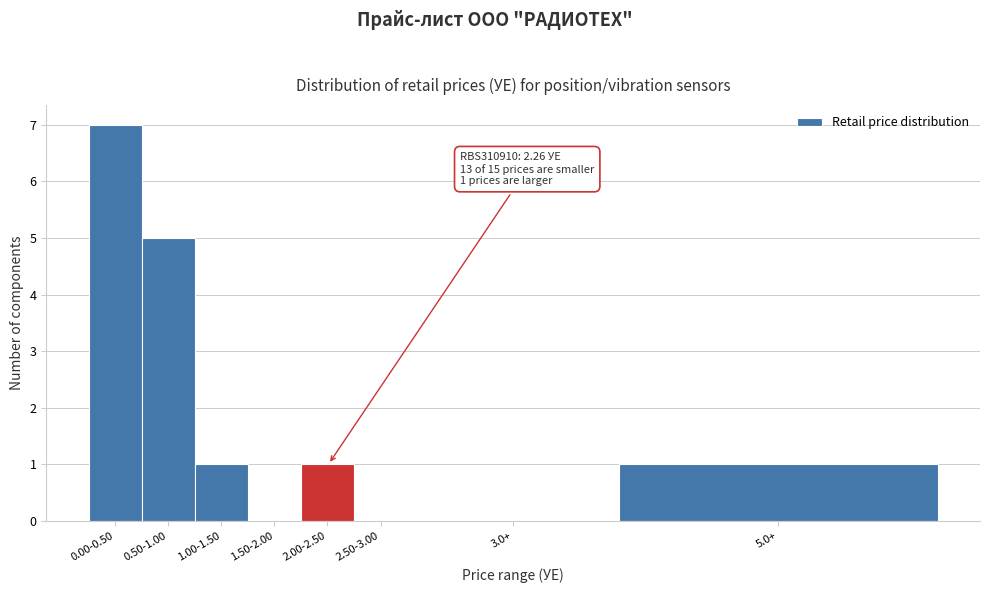

Reading right to left, transcribe all the data shown in this chart.

5.0+=1	3.0+=0	2.50-3.00=0	2.00-2.50=1	1.50-2.00=0	1.00-1.50=1	0.50-1.00=5	0.00-0.50=7